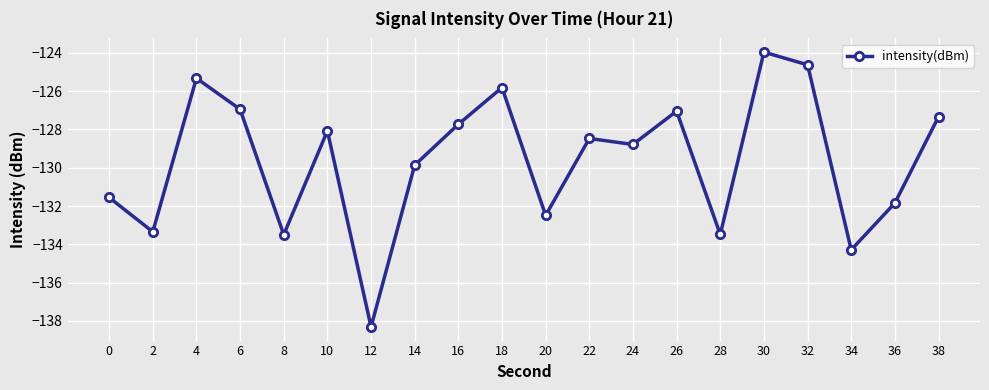

What value does the data have at 18?

-125.8